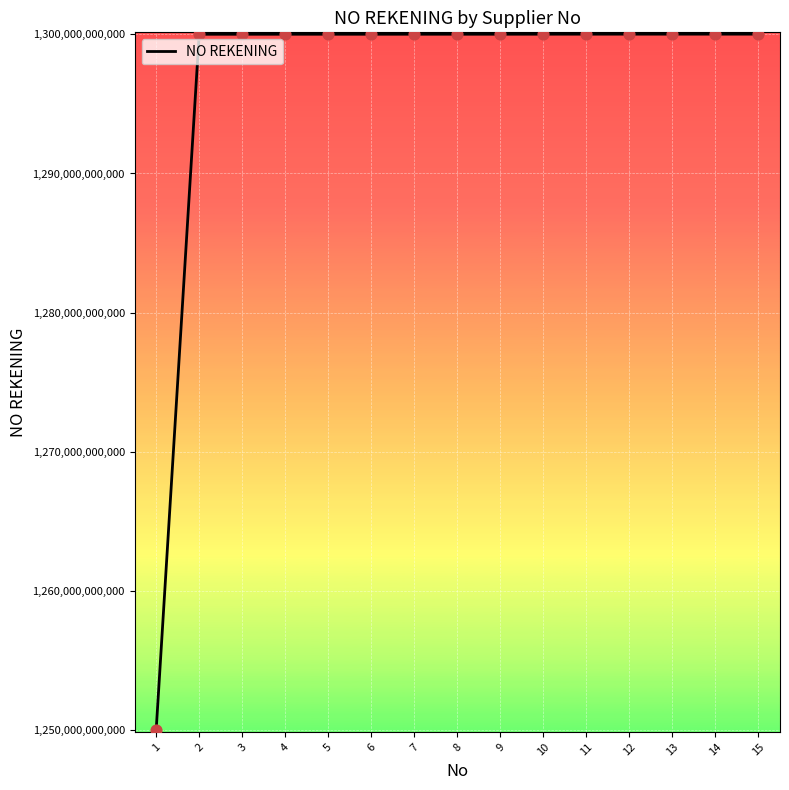

What is the change in value from 3 to 12?

+6985749